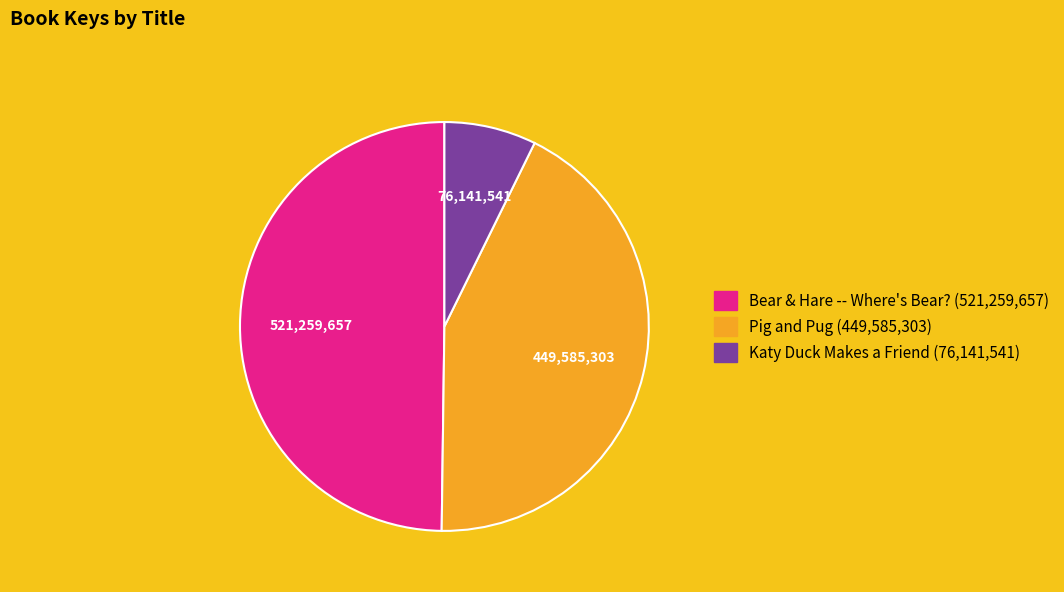

What is the ratio of the value at Pig and Pug to the value at Bear & Hare -- Where's Bear??

0.9